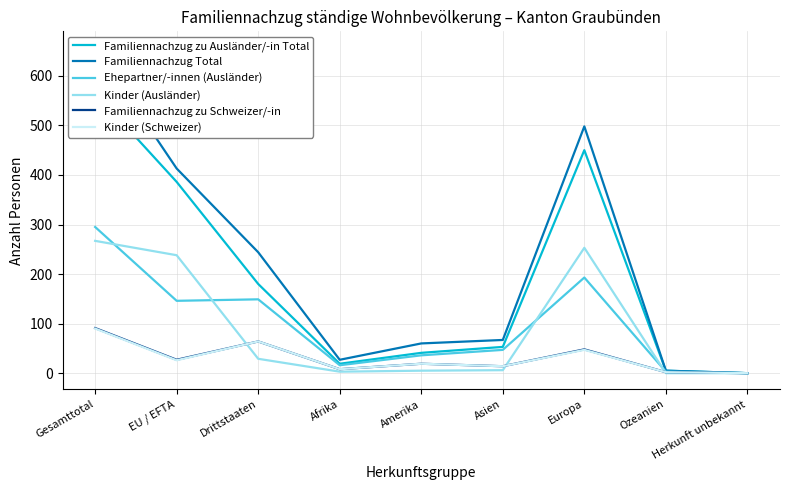

How many data points does each series have?

9